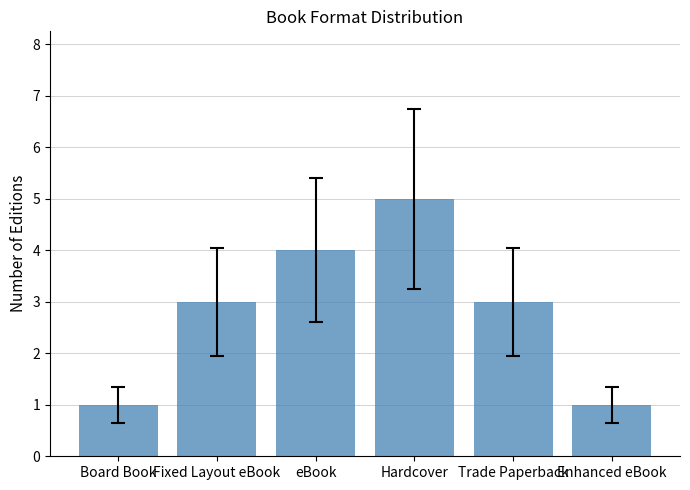

Between eBook and Board Book, which is larger?

eBook